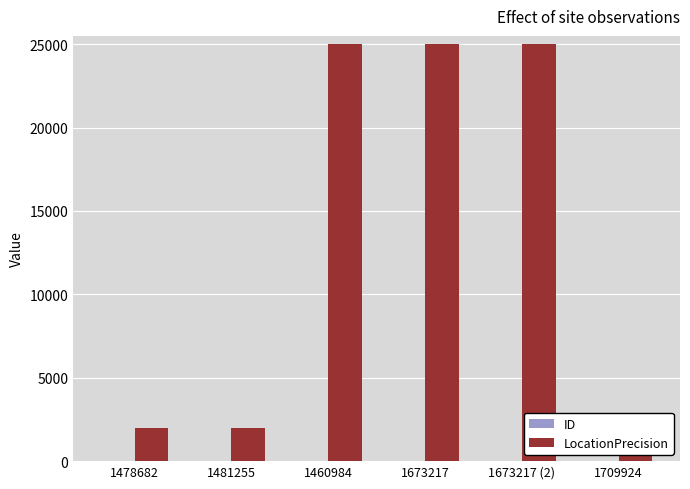

Between 1478682 and 1481255, which series saw the biggest shift?

ID